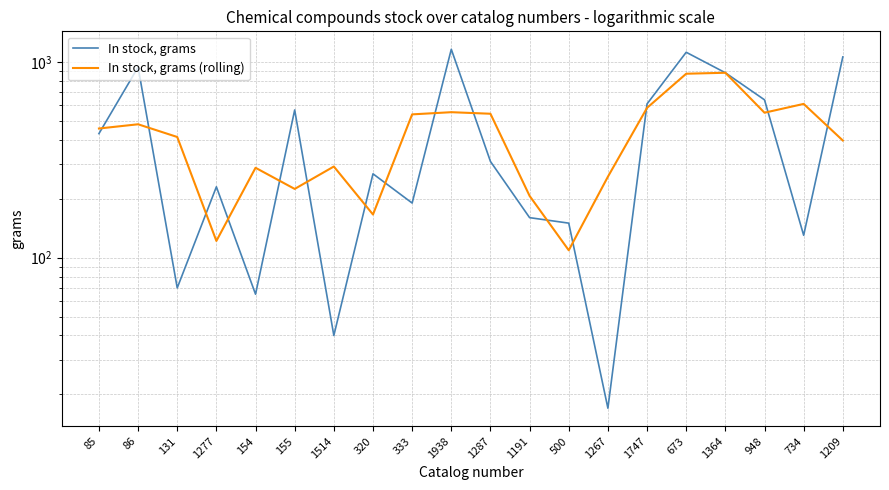

At which label does In stock, grams first exceed 310?

85